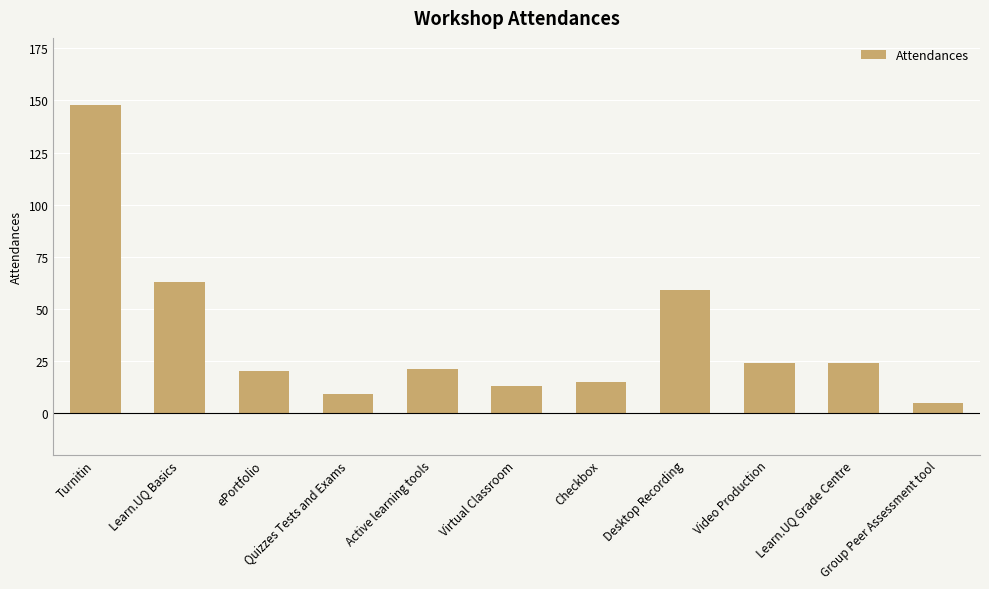

Reading left to right, what are all the values shown in this chart?

148	63	20	9	21	13	15	59	24	24	5